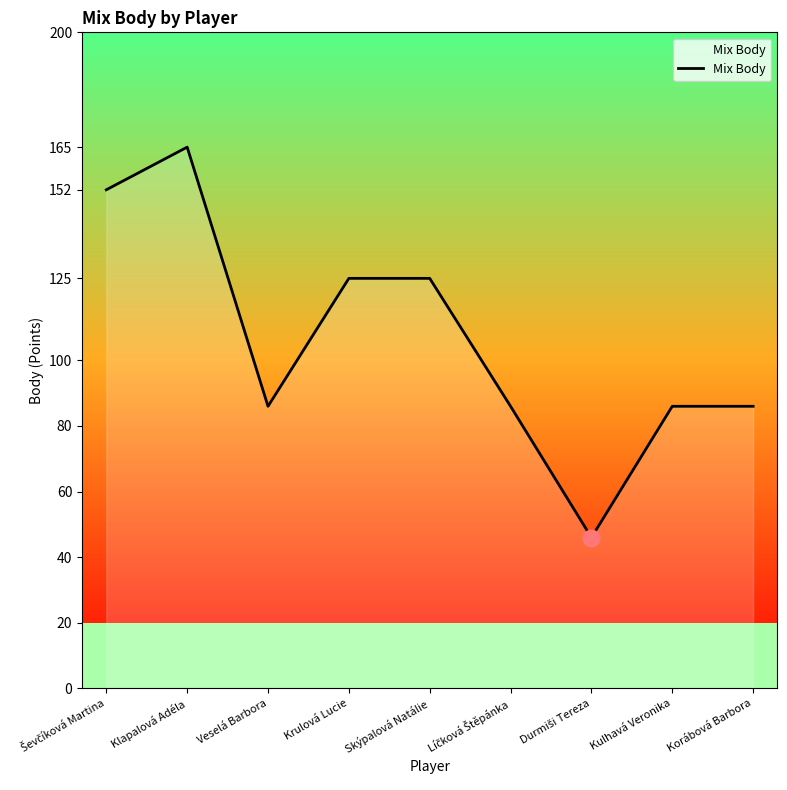

What is the approximate value at Klapalová Adéla, to the nearest 5?

165